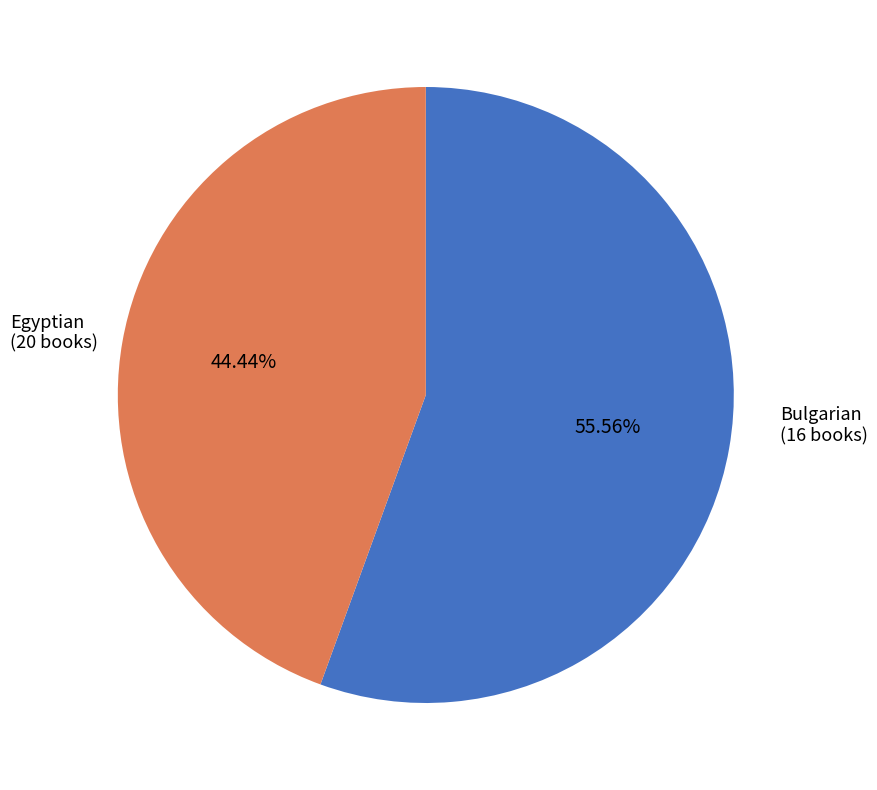

Does any single category account for the majority?

Yes